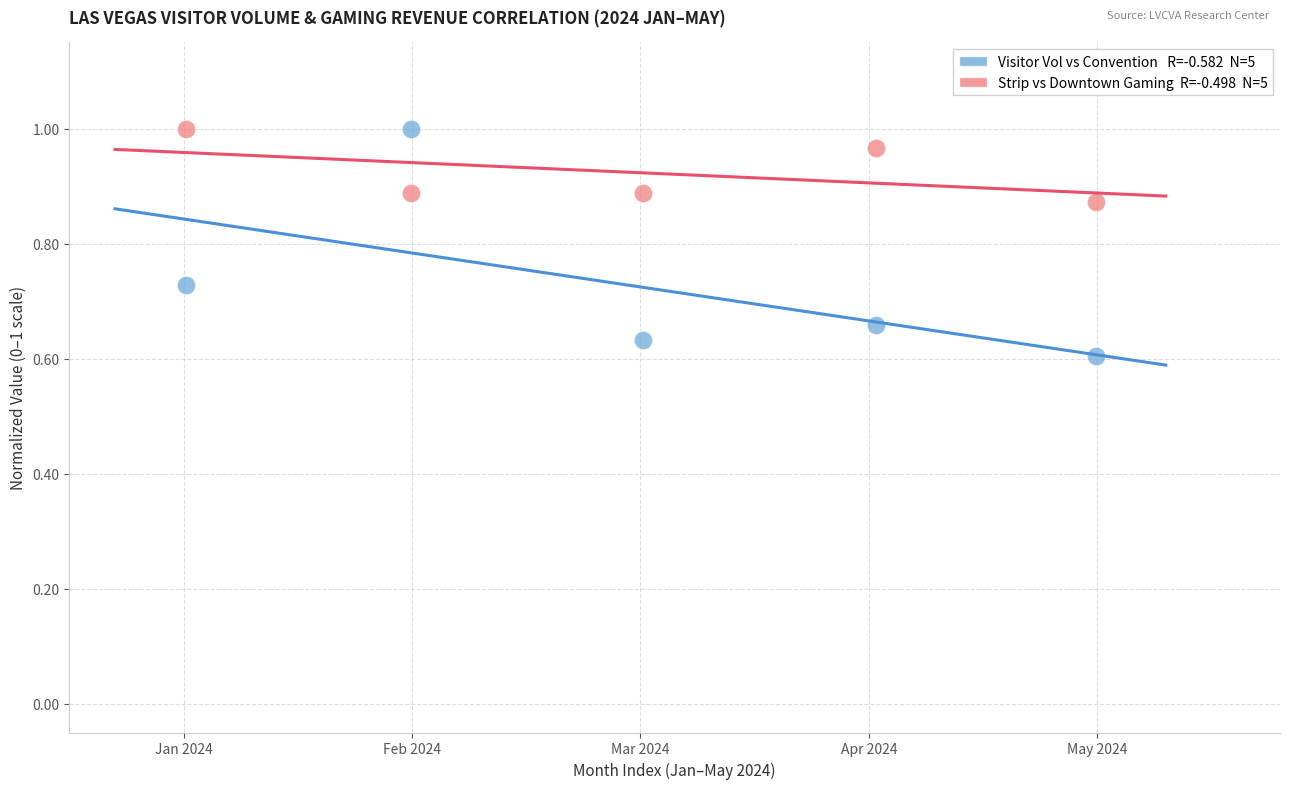

Across all data points, what is the average Y value?

0.8